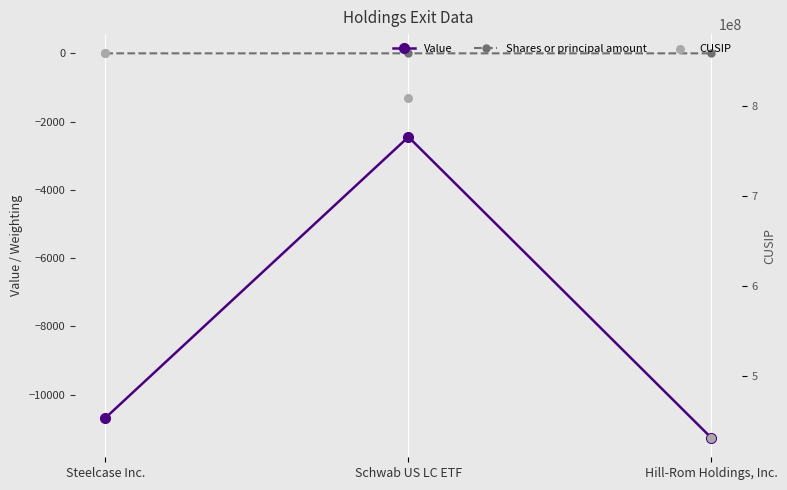

Which series reaches the maximum Y coordinate?

CUSIP